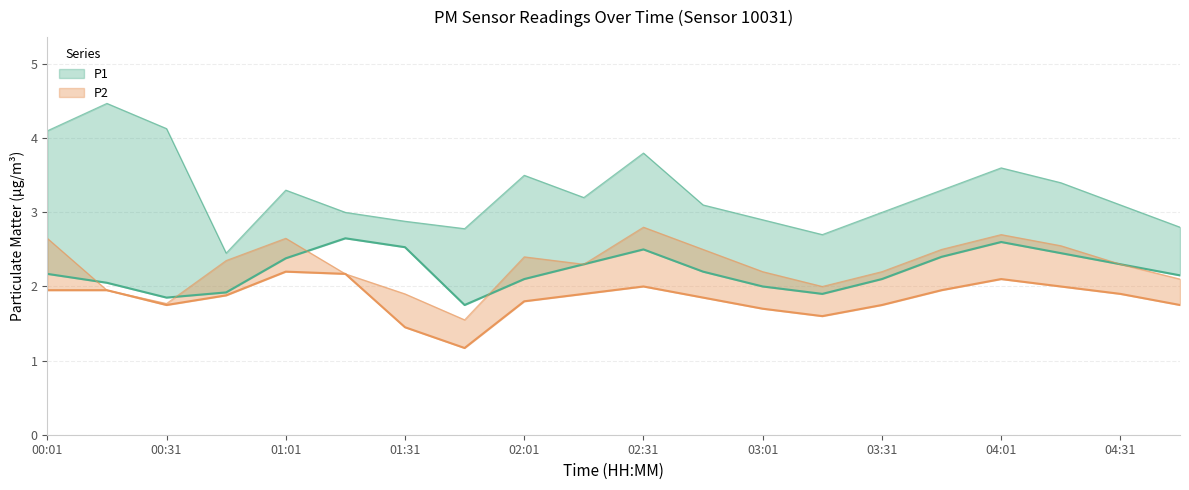

What is the average value of the P2_upper series?

2.3